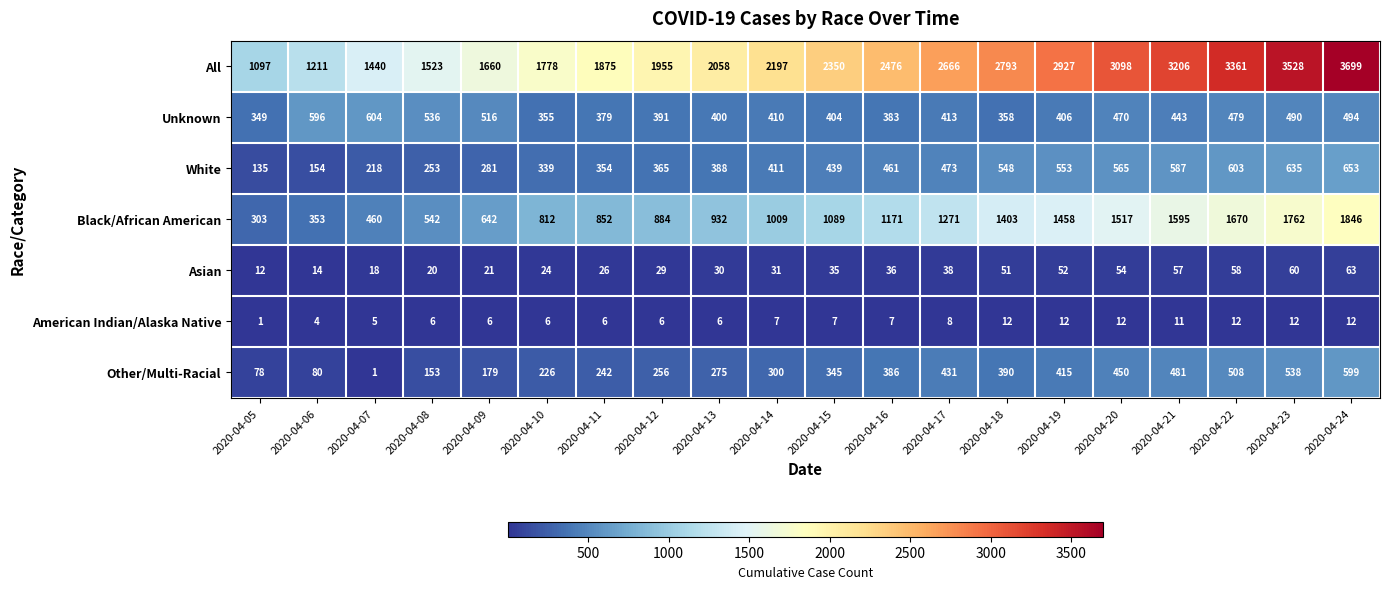

What value does the White series have at 2020-04-18?

548